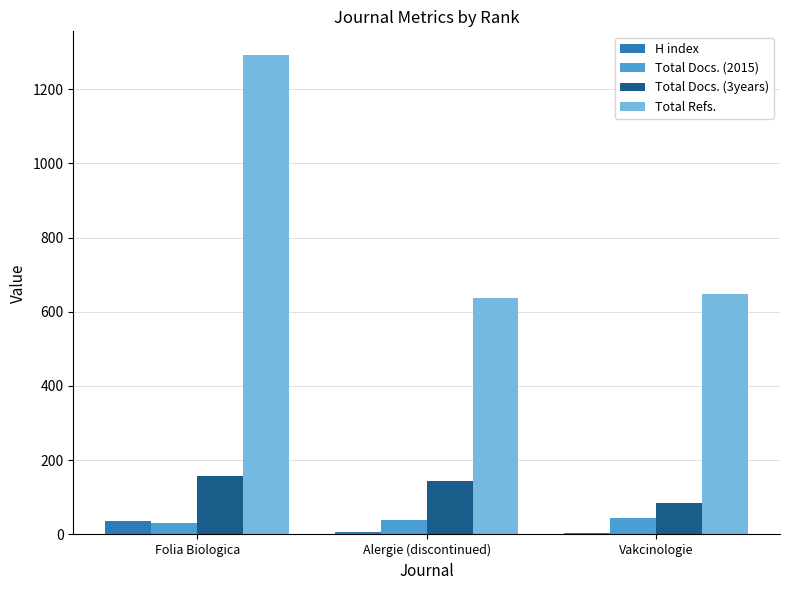

At which category is the sum across all series the highest?

Folia Biologica